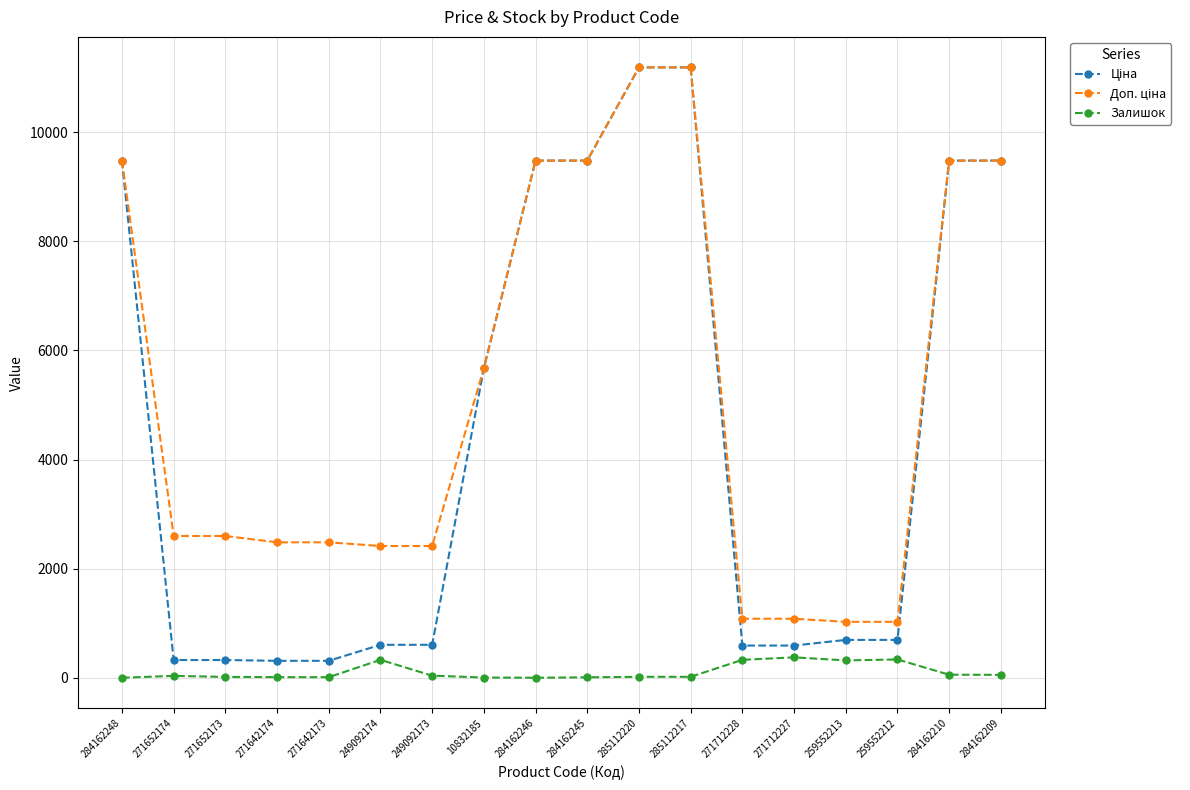

What is the greatest value displayed?

11188.2